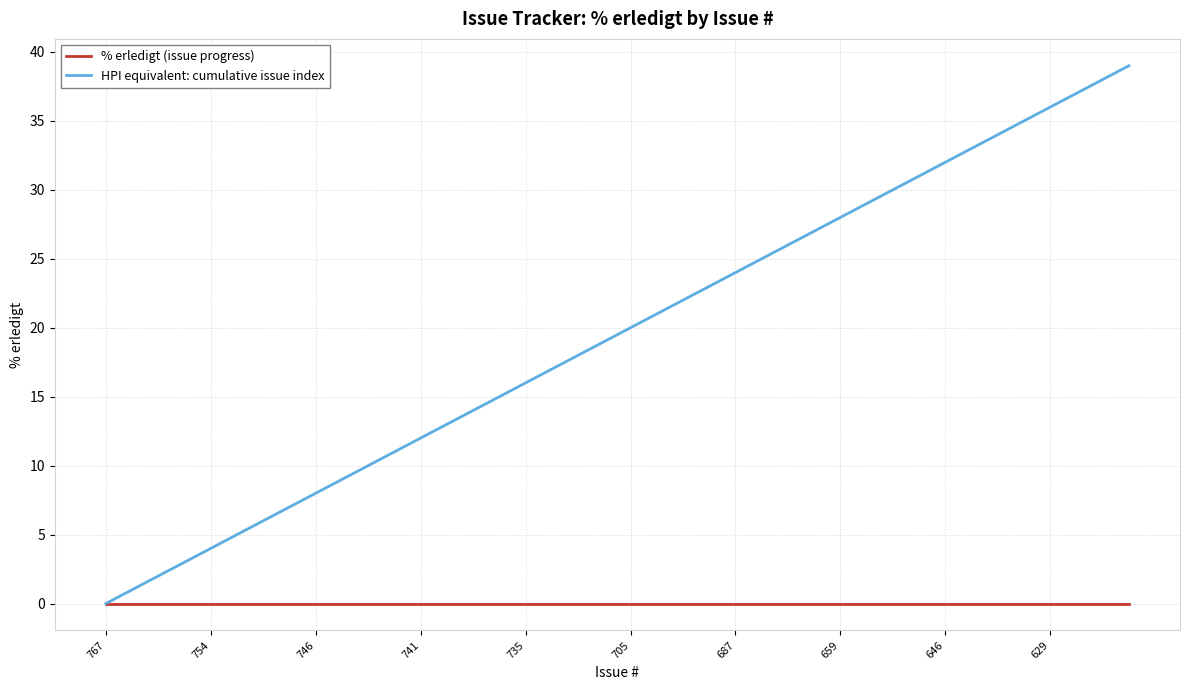

Rank the series by their average value, from lowest to highest.

% erledigt (issue progress), HPI equivalent: cumulative issue index